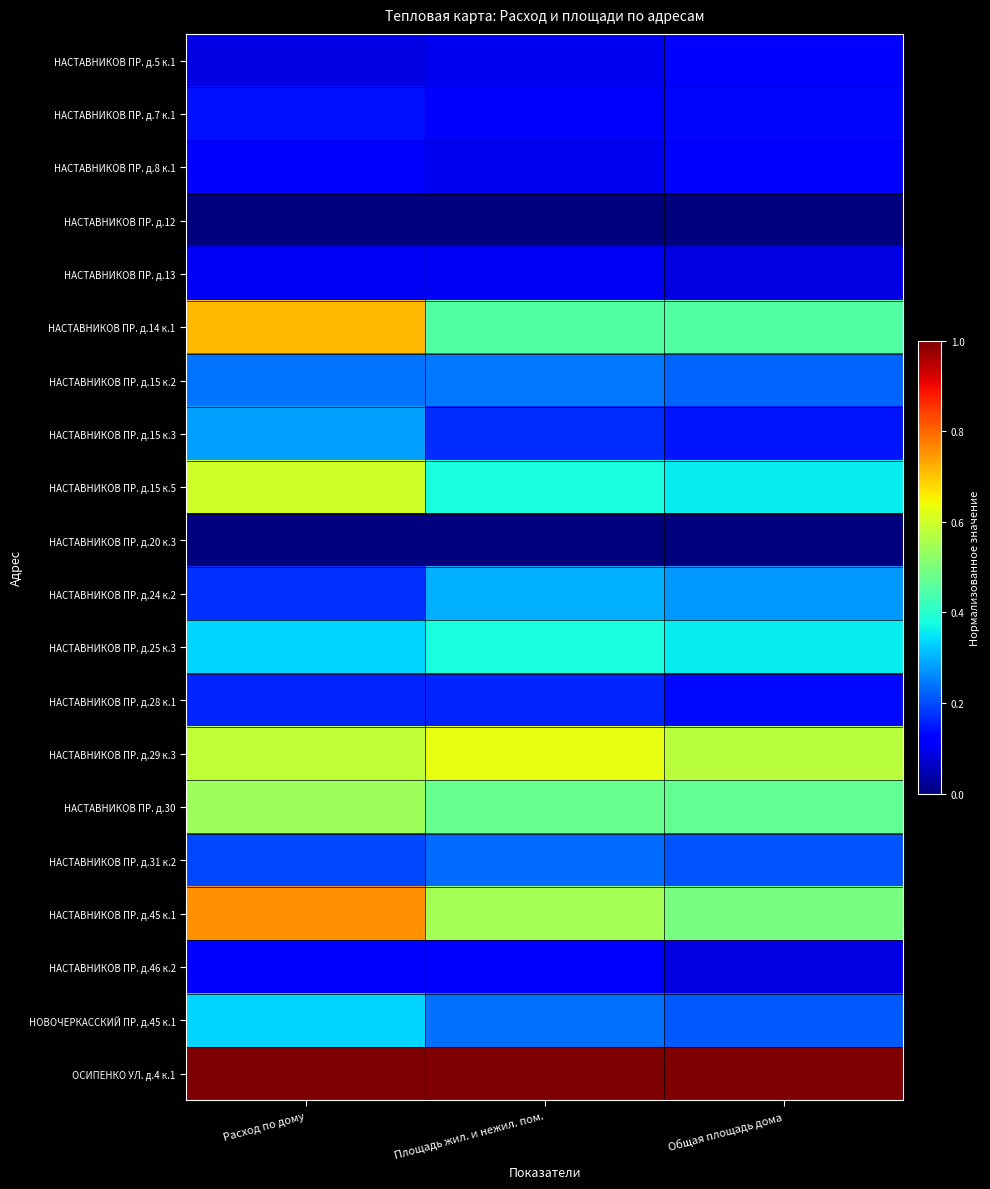

Reading left to right, list all the values displayed in this chart.

НАСТАВНИКОВ ПР. д.5 к.1: Расход по дому=0.1	Площадь жил. и нежил. пом.=0.1	Общая площадь дома=0.1
НАСТАВНИКОВ ПР. д.7 к.1: Расход по дому=0.1	Площадь жил. и нежил. пом.=0.1	Общая площадь дома=0.1
НАСТАВНИКОВ ПР. д.8 к.1: Расход по дому=0.1	Площадь жил. и нежил. пом.=0.1	Общая площадь дома=0.1
НАСТАВНИКОВ ПР. д.12: Расход по дому=0.0	Площадь жил. и нежил. пом.=0.0	Общая площадь дома=0.0
НАСТАВНИКОВ ПР. д.13: Расход по дому=0.1	Площадь жил. и нежил. пом.=0.1	Общая площадь дома=0.1
НАСТАВНИКОВ ПР. д.14 к.1: Расход по дому=0.7	Площадь жил. и нежил. пом.=0.5	Общая площадь дома=0.5
НАСТАВНИКОВ ПР. д.15 к.2: Расход по дому=0.2	Площадь жил. и нежил. пом.=0.2	Общая площадь дома=0.2
НАСТАВНИКОВ ПР. д.15 к.3: Расход по дому=0.3	Площадь жил. и нежил. пом.=0.2	Общая площадь дома=0.1
НАСТАВНИКОВ ПР. д.15 к.5: Расход по дому=0.6	Площадь жил. и нежил. пом.=0.4	Общая площадь дома=0.4
НАСТАВНИКОВ ПР. д.20 к.3: Расход по дому=0.0	Площадь жил. и нежил. пом.=0.0	Общая площадь дома=0.0
НАСТАВНИКОВ ПР. д.24 к.2: Расход по дому=0.2	Площадь жил. и нежил. пом.=0.3	Общая площадь дома=0.3
НАСТАВНИКОВ ПР. д.25 к.3: Расход по дому=0.3	Площадь жил. и нежил. пом.=0.4	Общая площадь дома=0.4
НАСТАВНИКОВ ПР. д.28 к.1: Расход по дому=0.2	Площадь жил. и нежил. пом.=0.2	Общая площадь дома=0.1
НАСТАВНИКОВ ПР. д.29 к.3: Расход по дому=0.6	Площадь жил. и нежил. пом.=0.6	Общая площадь дома=0.6
НАСТАВНИКОВ ПР. д.30: Расход по дому=0.5	Площадь жил. и нежил. пом.=0.5	Общая площадь дома=0.5
НАСТАВНИКОВ ПР. д.31 к.2: Расход по дому=0.2	Площадь жил. и нежил. пом.=0.2	Общая площадь дома=0.2
НАСТАВНИКОВ ПР. д.45 к.1: Расход по дому=0.8	Площадь жил. и нежил. пом.=0.5	Общая площадь дома=0.5
НАСТАВНИКОВ ПР. д.46 к.2: Расход по дому=0.1	Площадь жил. и нежил. пом.=0.1	Общая площадь дома=0.1
НОВОЧЕРКАССКИЙ ПР. д.45 к.1: Расход по дому=0.3	Площадь жил. и нежил. пом.=0.2	Общая площадь дома=0.2
ОСИПЕНКО УЛ. д.4 к.1: Расход по дому=1.0	Площадь жил. и нежил. пом.=1.0	Общая площадь дома=1.0